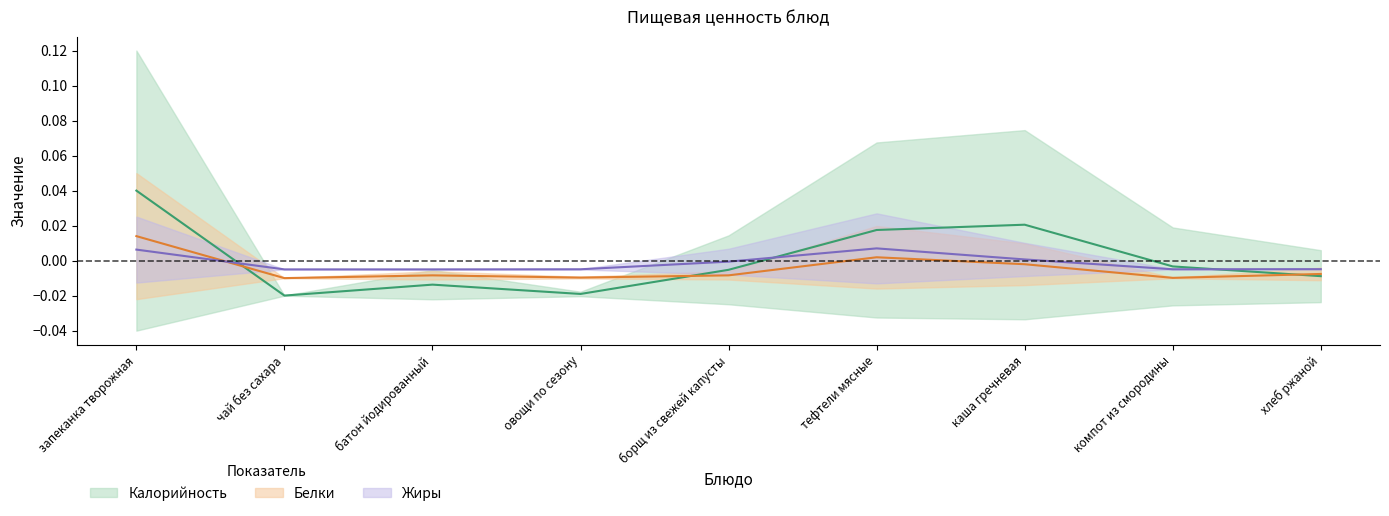

Which series changed the most between батон йодированный and борщ из свежей капусты?

Калорийность